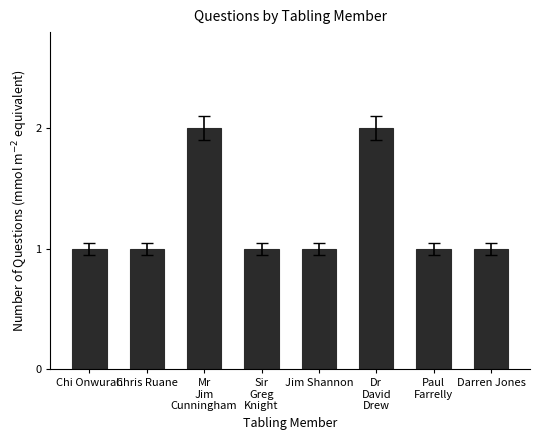

What is the value of the 5th bar from the left?

1